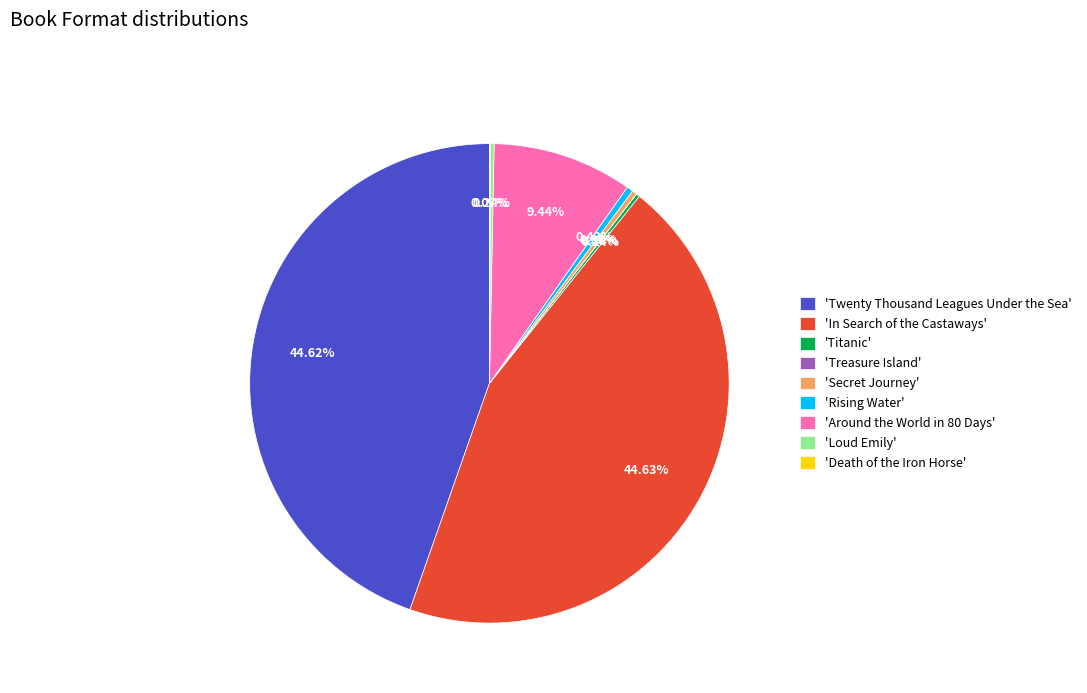

Is 'Rising Water' the majority of the pie?

No